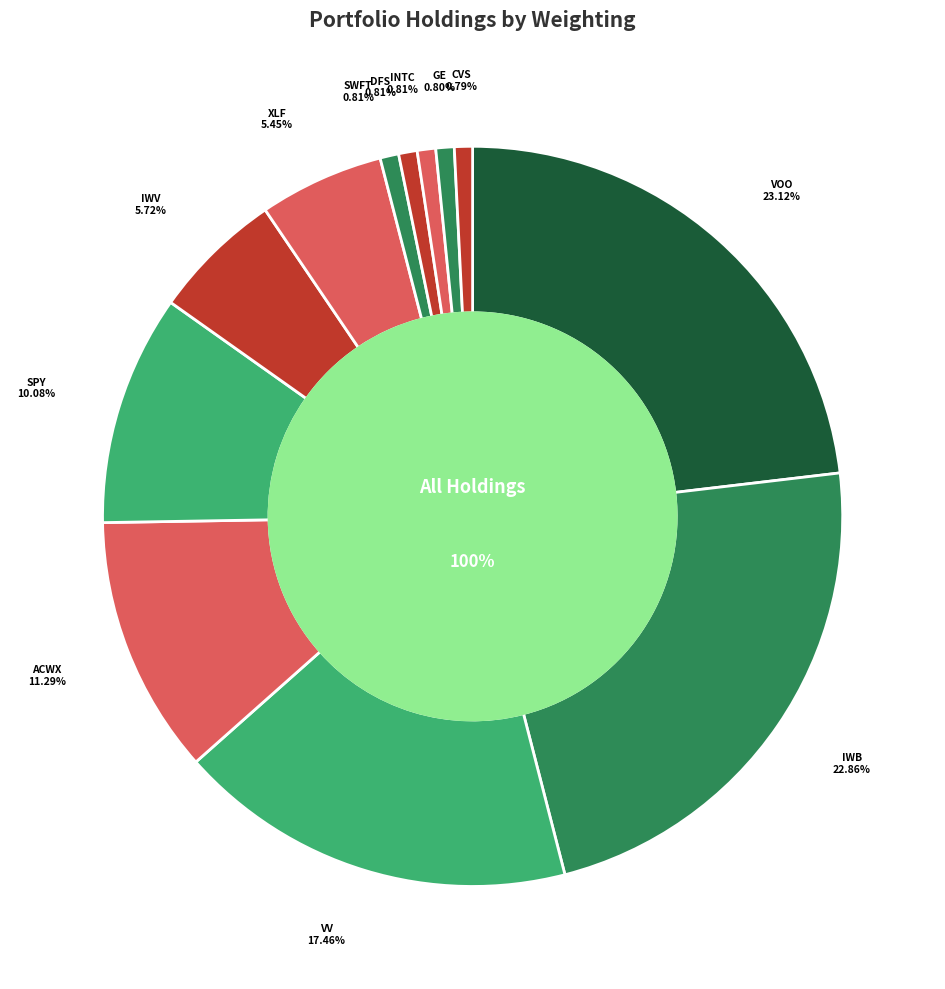

To the nearest percent, what portion does ISHARES RUSSELL 3000 ETF represent?

6%